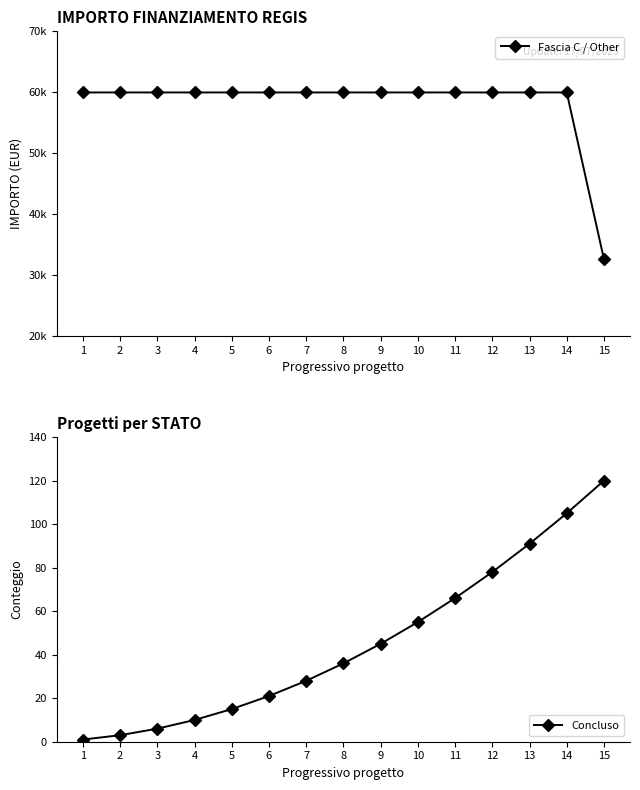

Is it true that Fascia C / Other equals 59966 at 3?

True